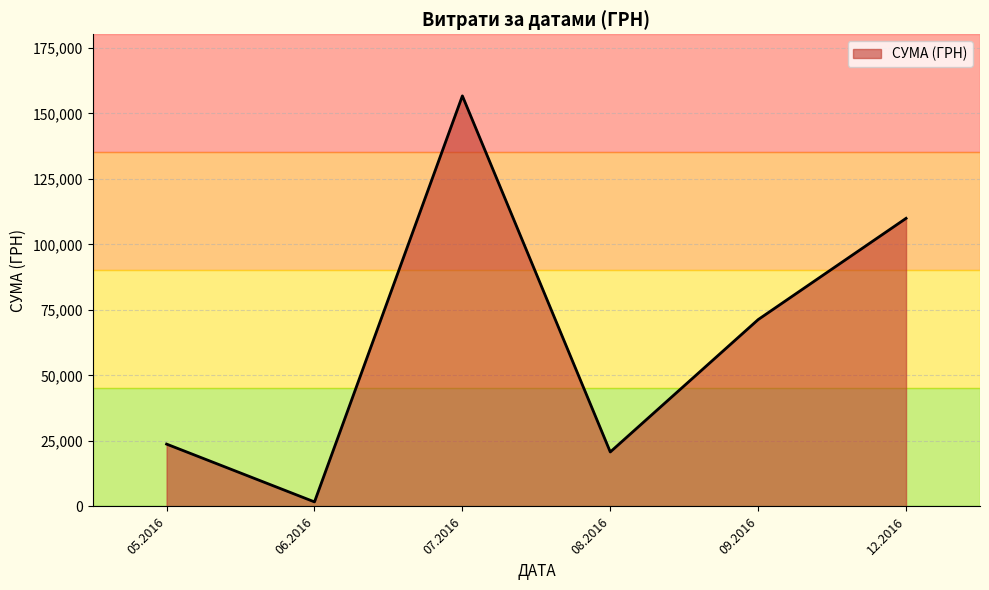

How many lines are shown in the chart?

1